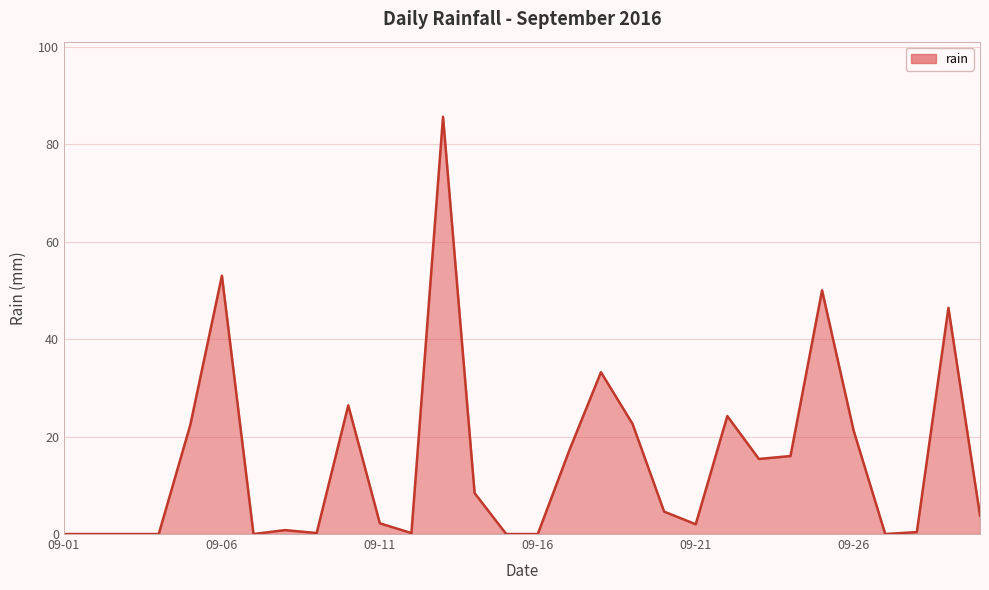

What is the greatest value displayed?

85.6